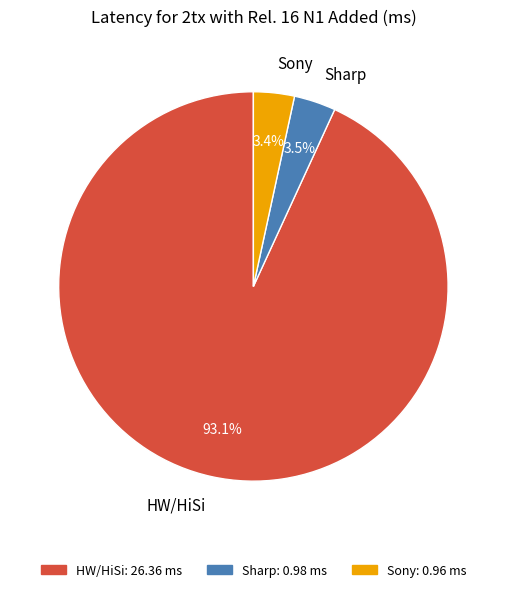

How much of the chart is everything except Sony?

96.6%